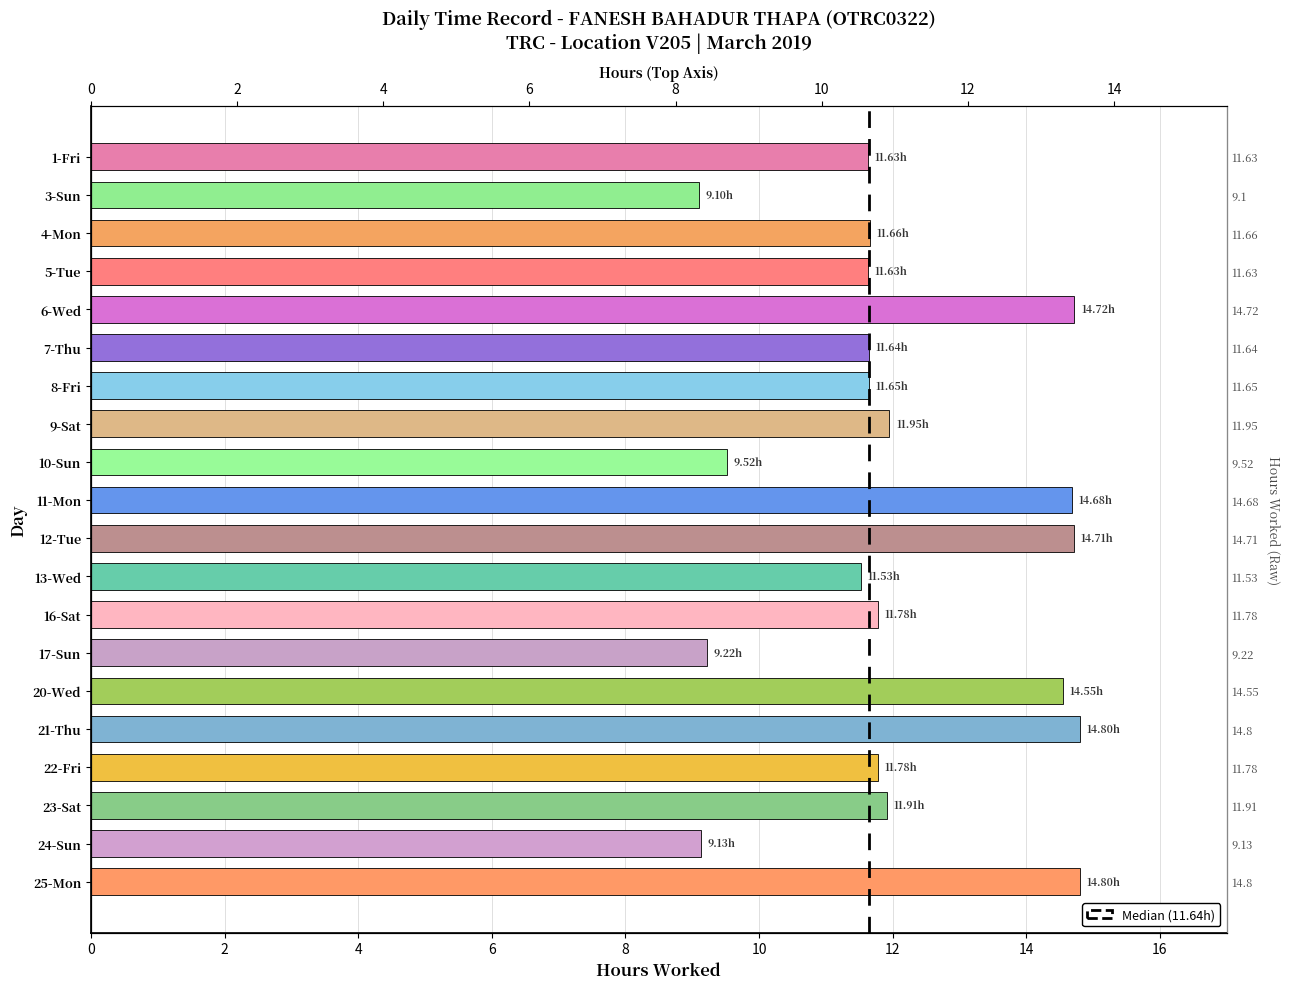

Is it true that the value at 9-Sat is 18.3?

False